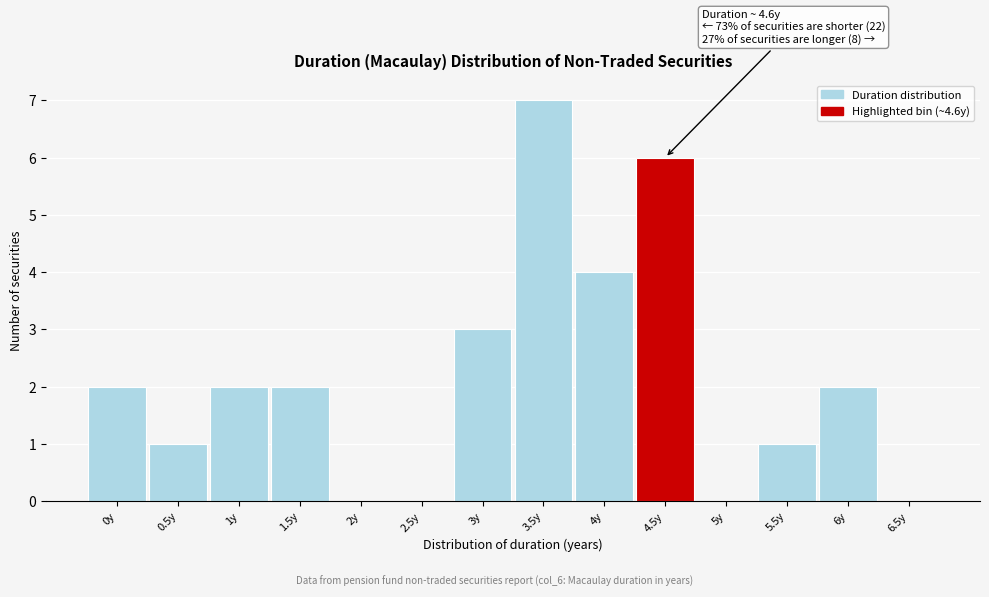

Reading left to right, transcribe all the data shown in this chart.

0y=2	0.5y=1	1y=2	1.5y=2	2y=0	2.5y=0	3y=3	3.5y=7	4y=4	4.5y=6	5y=0	5.5y=1	6y=2	6.5y=0